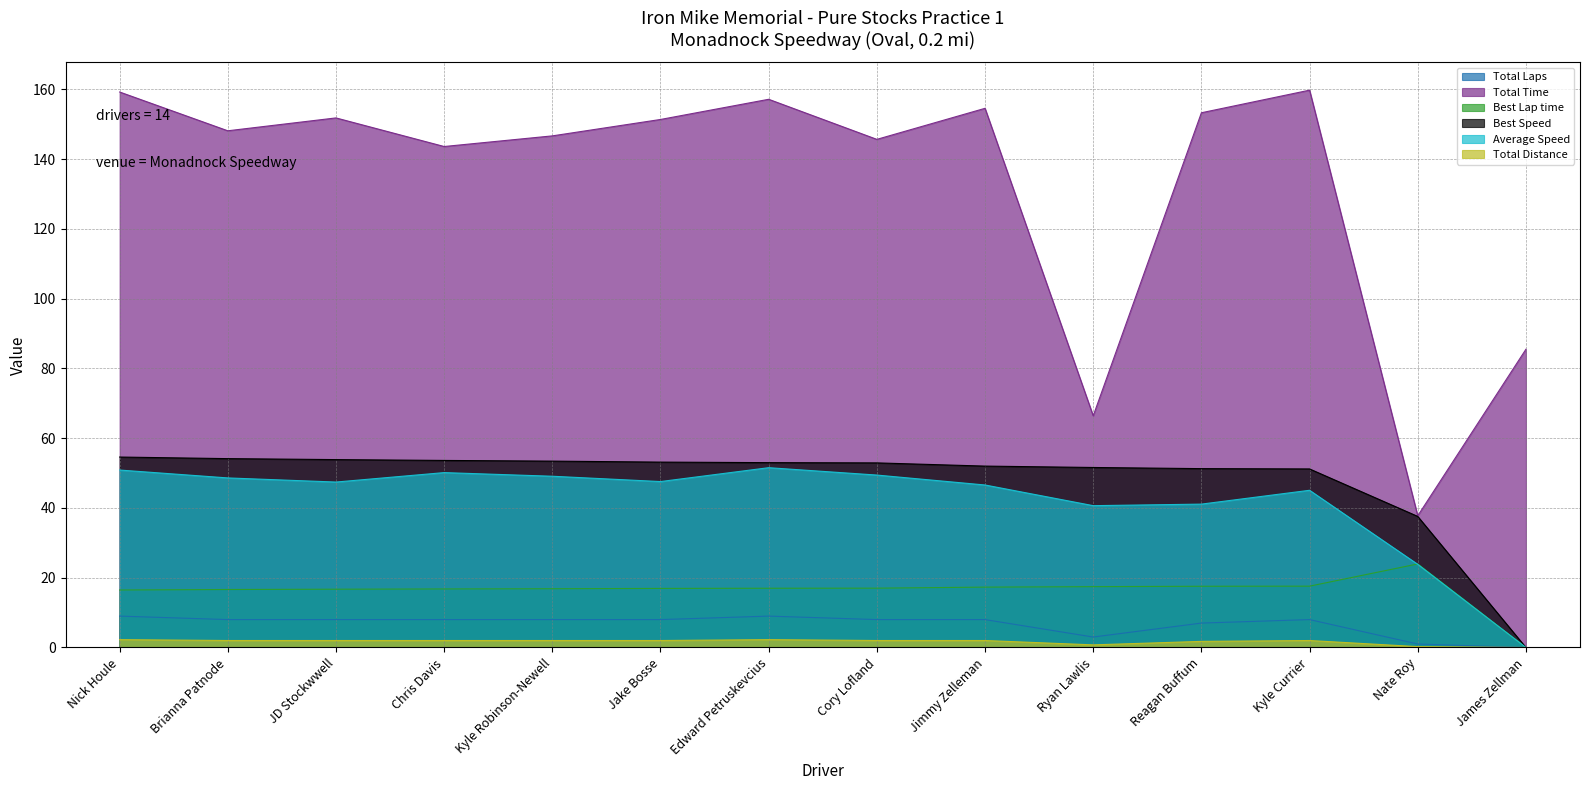

True or false: Best Lap time has a value of 27.7 at Brianna Patnode.

False